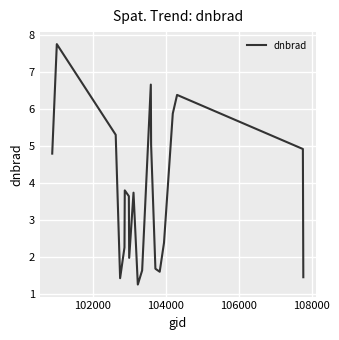

What is the greatest value displayed?

7.8